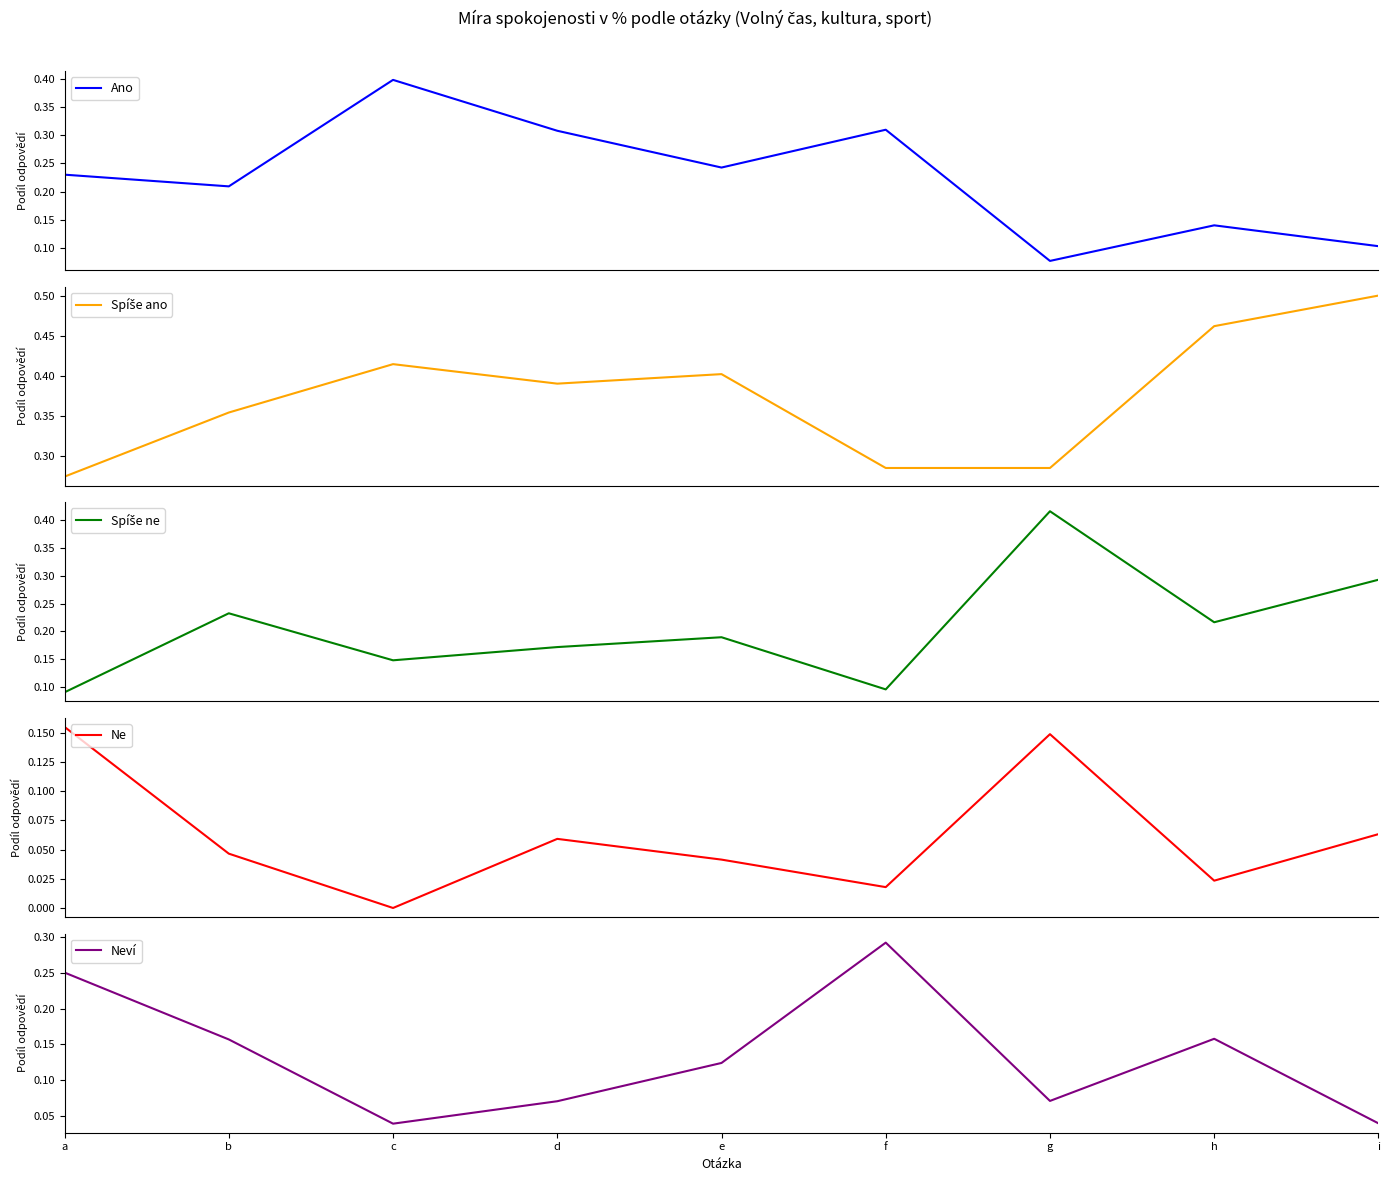

What are all the series names shown in the legend?

Ano, Spíše ano, Spíše ne, Ne, Neví